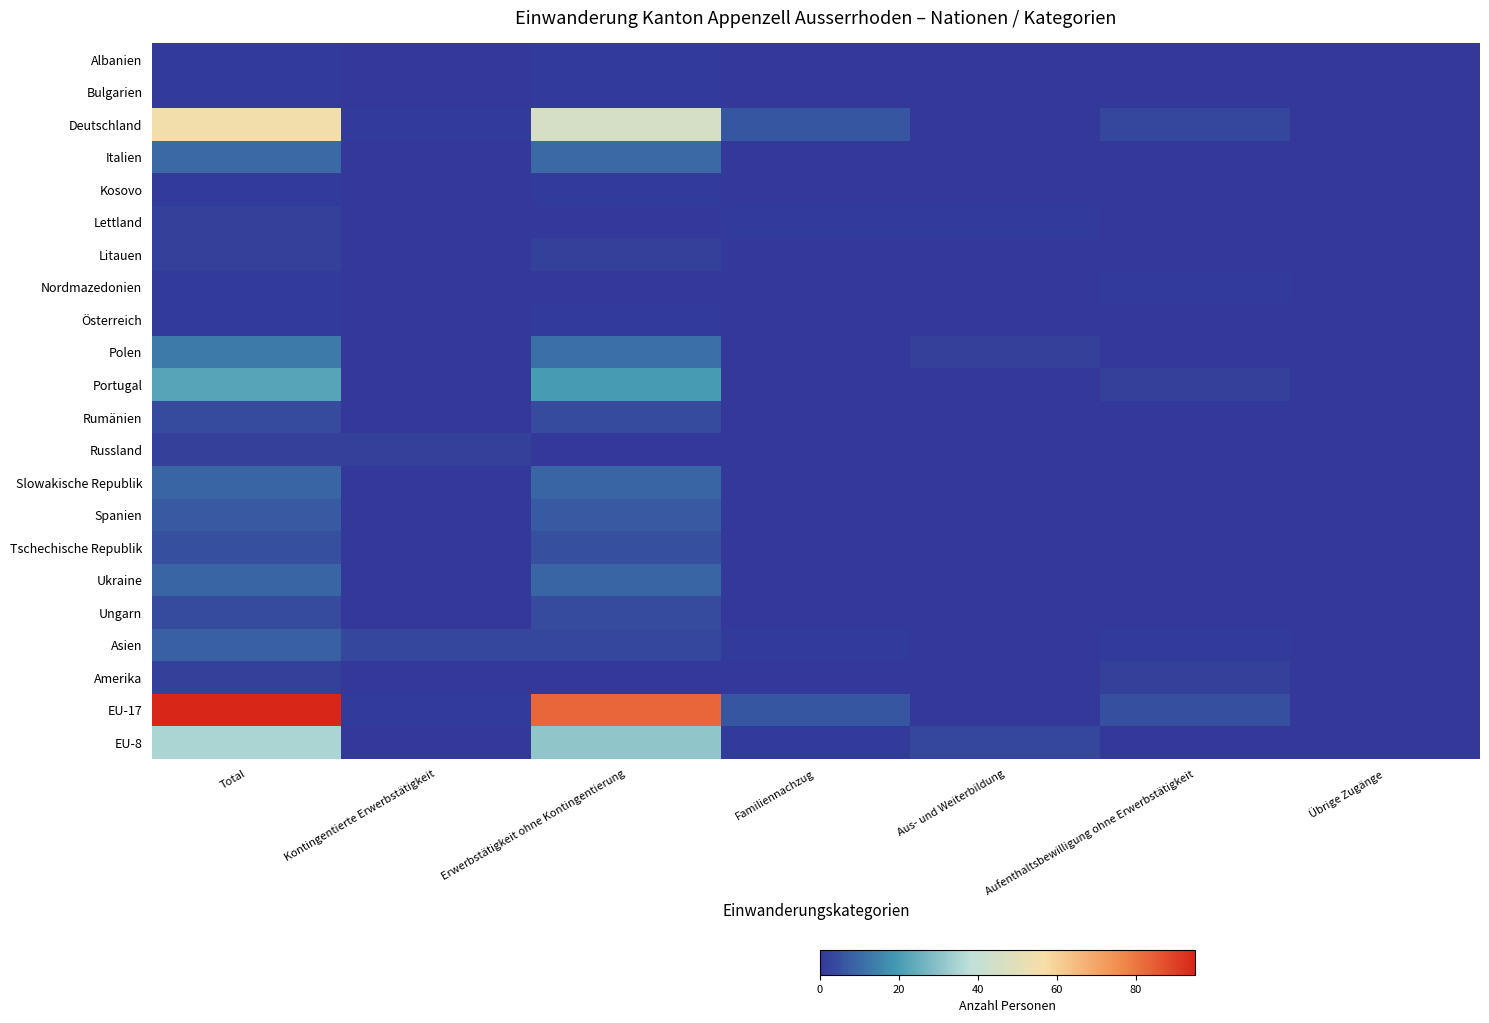

Reading left to right, extract all data points from this chart.

Albanien: Total=1	Kontingentierte Erwerbstätigkeit=0	Erwerbstätigkeit ohne Kontingentierung=1	Familiennachzug=0	Aus- und Weiterbildung=0	Aufenthaltsbewilligung ohne Erwerbstätigkeit=0	Übrige Zugänge=0
Bulgarien: Total=1	Kontingentierte Erwerbstätigkeit=0	Erwerbstätigkeit ohne Kontingentierung=1	Familiennachzug=0	Aus- und Weiterbildung=0	Aufenthaltsbewilligung ohne Erwerbstätigkeit=0	Übrige Zugänge=0
Deutschland: Total=55	Kontingentierte Erwerbstätigkeit=1	Erwerbstätigkeit ohne Kontingentierung=45	Familiennachzug=6	Aus- und Weiterbildung=0	Aufenthaltsbewilligung ohne Erwerbstätigkeit=3	Übrige Zugänge=0
Italien: Total=10	Kontingentierte Erwerbstätigkeit=0	Erwerbstätigkeit ohne Kontingentierung=10	Familiennachzug=0	Aus- und Weiterbildung=0	Aufenthaltsbewilligung ohne Erwerbstätigkeit=0	Übrige Zugänge=0
Kosovo: Total=1	Kontingentierte Erwerbstätigkeit=0	Erwerbstätigkeit ohne Kontingentierung=1	Familiennachzug=0	Aus- und Weiterbildung=0	Aufenthaltsbewilligung ohne Erwerbstätigkeit=0	Übrige Zugänge=0
Lettland: Total=2	Kontingentierte Erwerbstätigkeit=0	Erwerbstätigkeit ohne Kontingentierung=0	Familiennachzug=1	Aus- und Weiterbildung=1	Aufenthaltsbewilligung ohne Erwerbstätigkeit=0	Übrige Zugänge=0
Litauen: Total=2	Kontingentierte Erwerbstätigkeit=0	Erwerbstätigkeit ohne Kontingentierung=2	Familiennachzug=0	Aus- und Weiterbildung=0	Aufenthaltsbewilligung ohne Erwerbstätigkeit=0	Übrige Zugänge=0
Nordmazedonien: Total=1	Kontingentierte Erwerbstätigkeit=0	Erwerbstätigkeit ohne Kontingentierung=0	Familiennachzug=0	Aus- und Weiterbildung=0	Aufenthaltsbewilligung ohne Erwerbstätigkeit=1	Übrige Zugänge=0
Österreich: Total=1	Kontingentierte Erwerbstätigkeit=0	Erwerbstätigkeit ohne Kontingentierung=1	Familiennachzug=0	Aus- und Weiterbildung=0	Aufenthaltsbewilligung ohne Erwerbstätigkeit=0	Übrige Zugänge=0
Polen: Total=13	Kontingentierte Erwerbstätigkeit=0	Erwerbstätigkeit ohne Kontingentierung=11	Familiennachzug=0	Aus- und Weiterbildung=2	Aufenthaltsbewilligung ohne Erwerbstätigkeit=0	Übrige Zugänge=0
Portugal: Total=22	Kontingentierte Erwerbstätigkeit=0	Erwerbstätigkeit ohne Kontingentierung=20	Familiennachzug=0	Aus- und Weiterbildung=0	Aufenthaltsbewilligung ohne Erwerbstätigkeit=2	Übrige Zugänge=0
Rumänien: Total=4	Kontingentierte Erwerbstätigkeit=0	Erwerbstätigkeit ohne Kontingentierung=4	Familiennachzug=0	Aus- und Weiterbildung=0	Aufenthaltsbewilligung ohne Erwerbstätigkeit=0	Übrige Zugänge=0
Russland: Total=2	Kontingentierte Erwerbstätigkeit=2	Erwerbstätigkeit ohne Kontingentierung=0	Familiennachzug=0	Aus- und Weiterbildung=0	Aufenthaltsbewilligung ohne Erwerbstätigkeit=0	Übrige Zugänge=0
Slowakische Republik: Total=9	Kontingentierte Erwerbstätigkeit=0	Erwerbstätigkeit ohne Kontingentierung=9	Familiennachzug=0	Aus- und Weiterbildung=0	Aufenthaltsbewilligung ohne Erwerbstätigkeit=0	Übrige Zugänge=0
Spanien: Total=7	Kontingentierte Erwerbstätigkeit=0	Erwerbstätigkeit ohne Kontingentierung=7	Familiennachzug=0	Aus- und Weiterbildung=0	Aufenthaltsbewilligung ohne Erwerbstätigkeit=0	Übrige Zugänge=0
Tschechische Republik: Total=5	Kontingentierte Erwerbstätigkeit=0	Erwerbstätigkeit ohne Kontingentierung=5	Familiennachzug=0	Aus- und Weiterbildung=0	Aufenthaltsbewilligung ohne Erwerbstätigkeit=0	Übrige Zugänge=0
Ukraine: Total=9	Kontingentierte Erwerbstätigkeit=0	Erwerbstätigkeit ohne Kontingentierung=9	Familiennachzug=0	Aus- und Weiterbildung=0	Aufenthaltsbewilligung ohne Erwerbstätigkeit=0	Übrige Zugänge=0
Ungarn: Total=4	Kontingentierte Erwerbstätigkeit=0	Erwerbstätigkeit ohne Kontingentierung=4	Familiennachzug=0	Aus- und Weiterbildung=0	Aufenthaltsbewilligung ohne Erwerbstätigkeit=0	Übrige Zugänge=0
Asien: Total=8	Kontingentierte Erwerbstätigkeit=3	Erwerbstätigkeit ohne Kontingentierung=3	Familiennachzug=1	Aus- und Weiterbildung=0	Aufenthaltsbewilligung ohne Erwerbstätigkeit=1	Übrige Zugänge=0
Amerika: Total=2	Kontingentierte Erwerbstätigkeit=0	Erwerbstätigkeit ohne Kontingentierung=0	Familiennachzug=0	Aus- und Weiterbildung=0	Aufenthaltsbewilligung ohne Erwerbstätigkeit=2	Übrige Zugänge=0
EU-17: Total=95	Kontingentierte Erwerbstätigkeit=1	Erwerbstätigkeit ohne Kontingentierung=83	Familiennachzug=6	Aus- und Weiterbildung=0	Aufenthaltsbewilligung ohne Erwerbstätigkeit=5	Übrige Zugänge=0
EU-8: Total=35	Kontingentierte Erwerbstätigkeit=0	Erwerbstätigkeit ohne Kontingentierung=31	Familiennachzug=1	Aus- und Weiterbildung=3	Aufenthaltsbewilligung ohne Erwerbstätigkeit=0	Übrige Zugänge=0